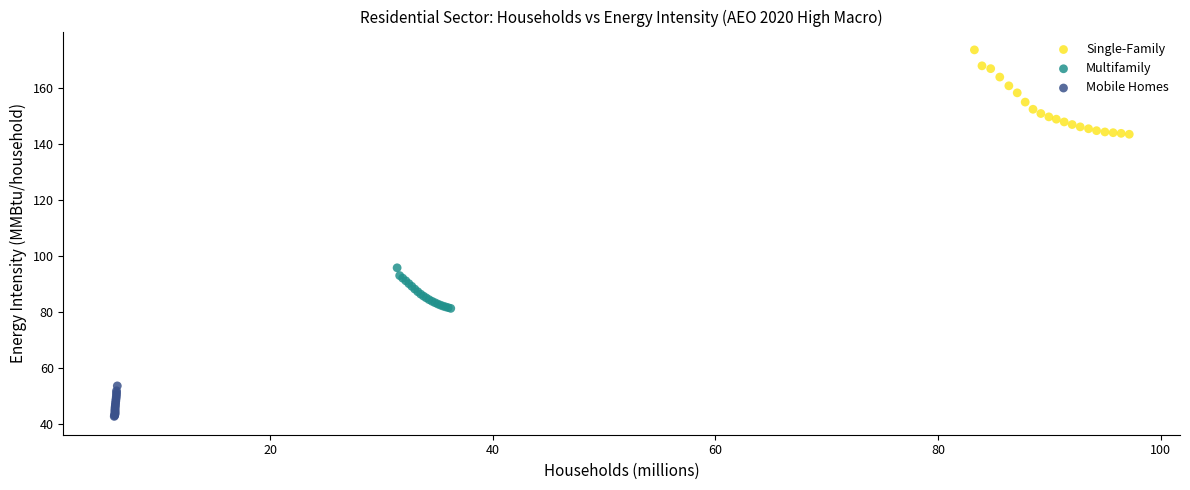

Which series reaches the maximum Y coordinate?

Single-Family